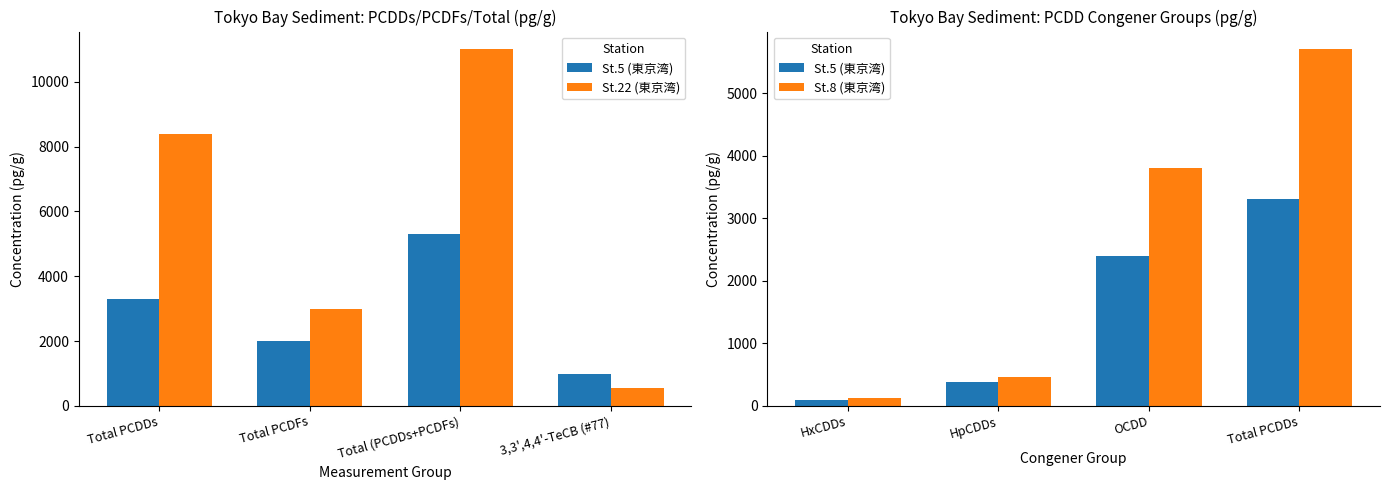

What position from the left is Total PCDDs?

1